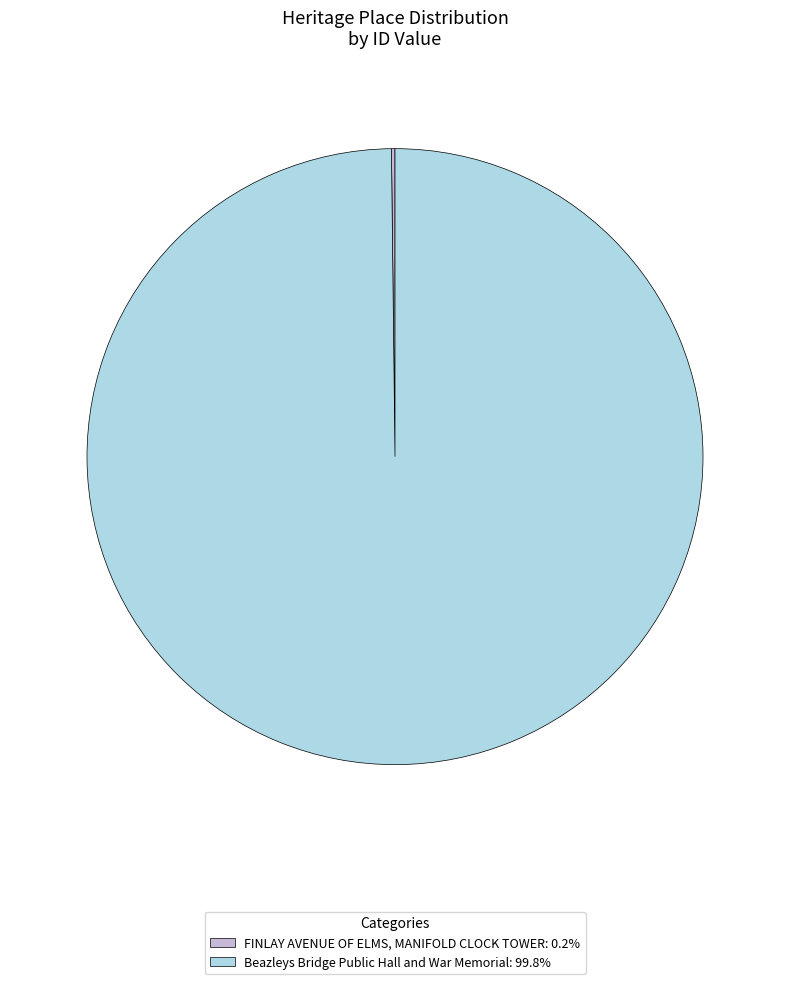

Does Beazleys Bridge Public Hall and War Memorial: 99.8% account for over 50% of the chart?

Yes